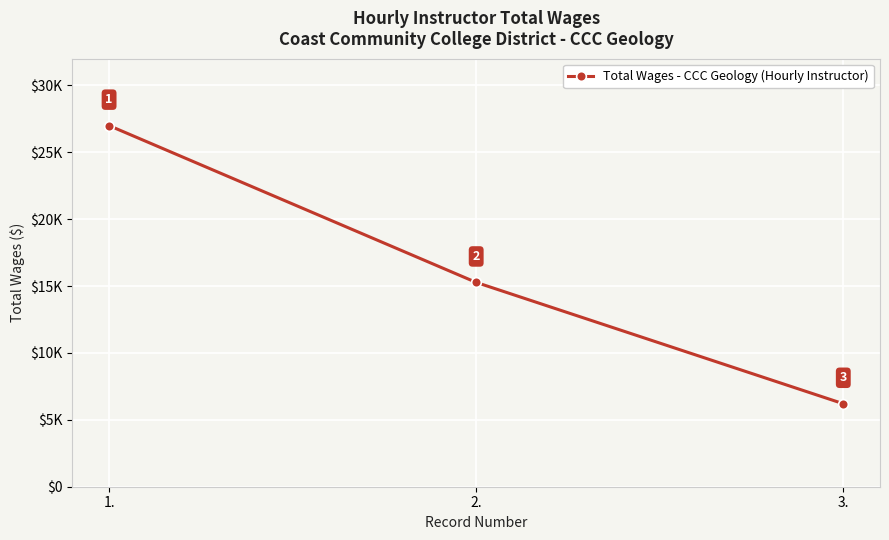

Does the chart display data point markers on the line(s)?

Yes